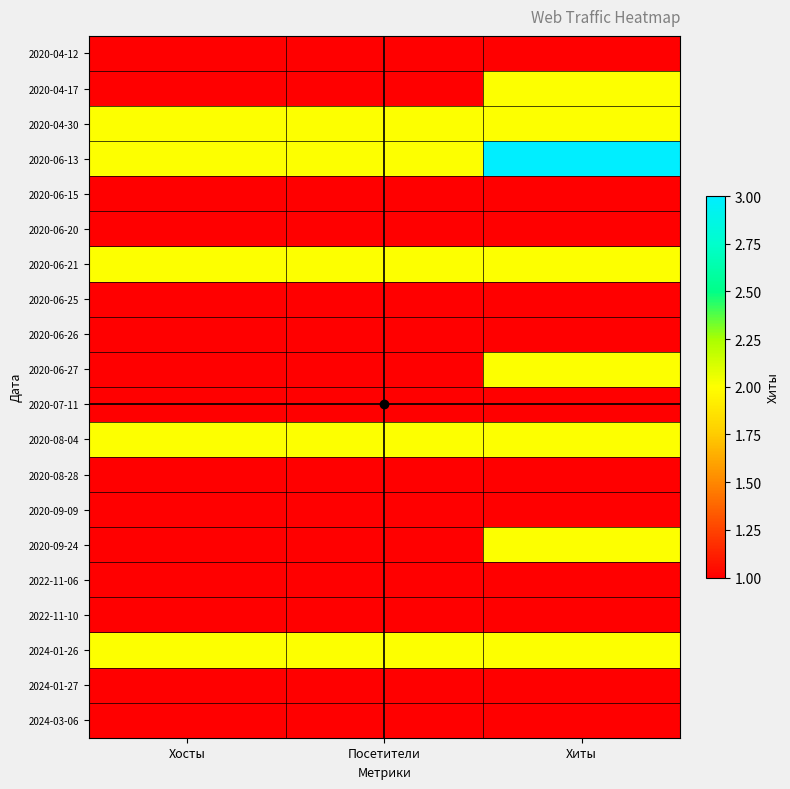

What is the maximum value shown in the chart?

3